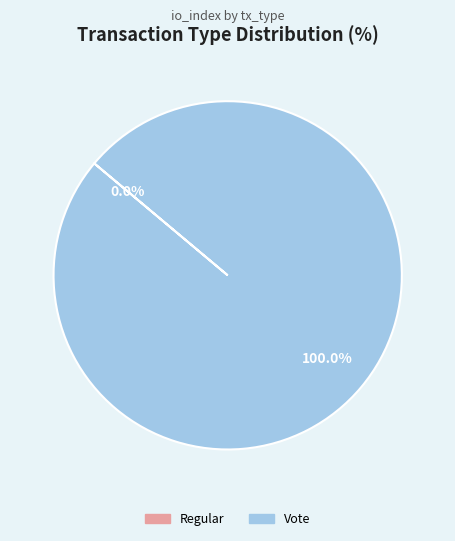

Do Vote and Regular together represent more than half of the pie?

Yes